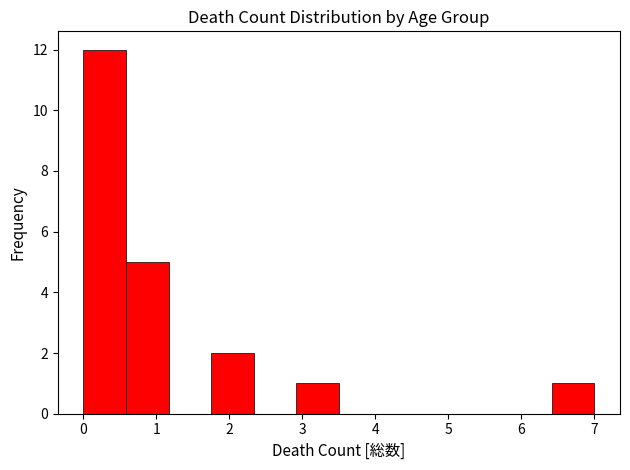

Reading left to right, list every bar in this chart as the range it spans on the x-axis followed by its height. Neither the bar edges nor the heights are printed on the chart, so give them approximately, as read against the axes.

0.0 to 0.6: 12
0.6 to 1.2: 5
1.2 to 1.8: 0
1.8 to 2.3: 2
2.3 to 2.9: 0
2.9 to 3.5: 1
3.5 to 4.1: 0
4.1 to 4.7: 0
4.7 to 5.3: 0
5.3 to 5.8: 0
5.8 to 6.4: 0
6.4 to 7.0: 1